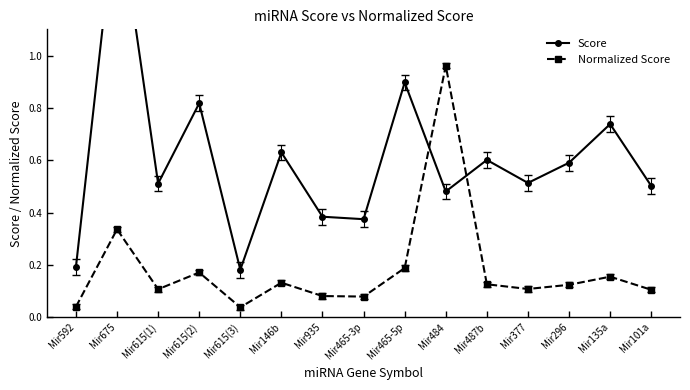

How many series are shown in this chart?

2